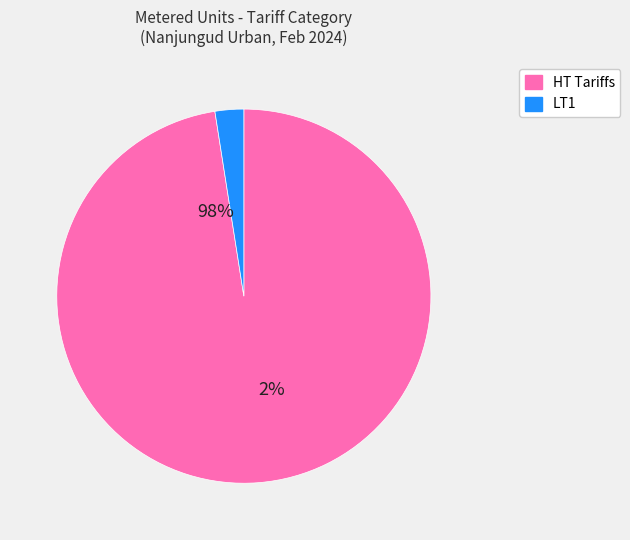

Is it true that HT1 is 1% of the pie?

False